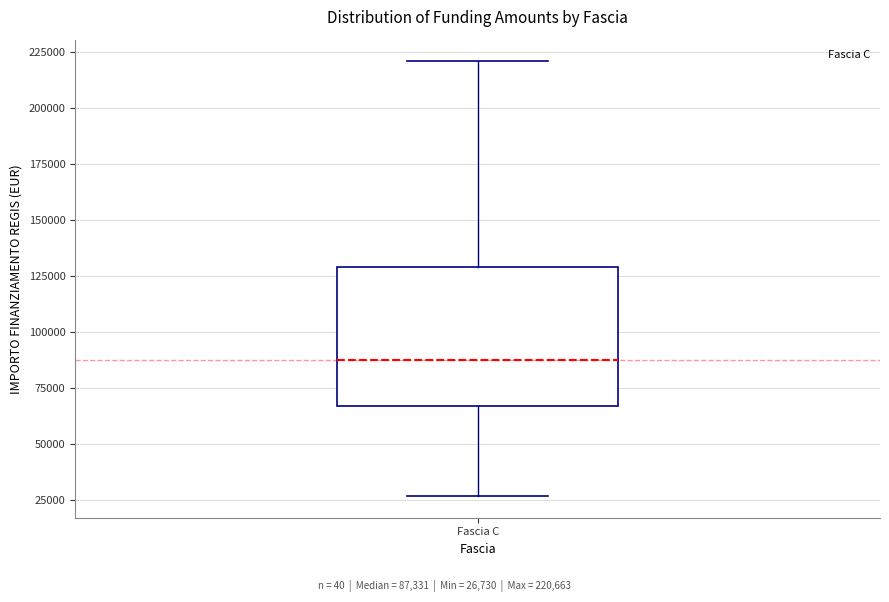

Where does the lower whisker of the box for Fascia C end on the y-axis? The values are not printed on the chart, so give them approximately, as read against the axis.

25000